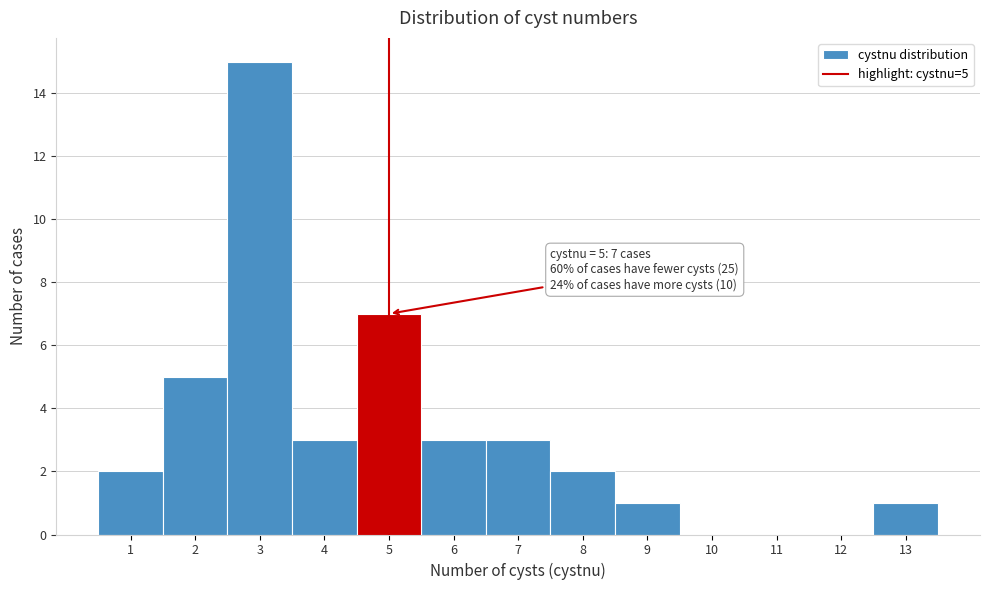

Over which range of the x-axis is the bar tallest?

2.5 to 3.5